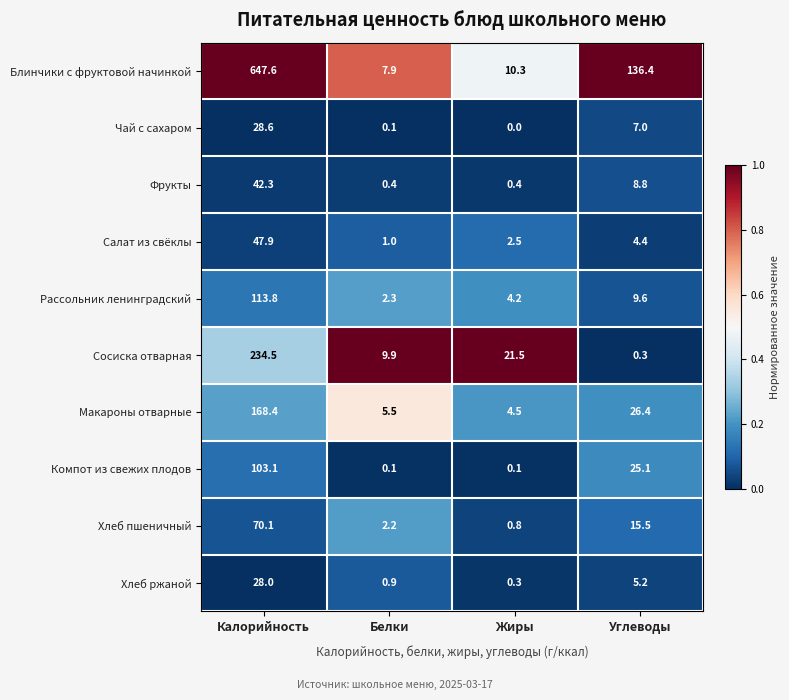

Where does the Хлеб ржаной series first go above 5?

Калорийность